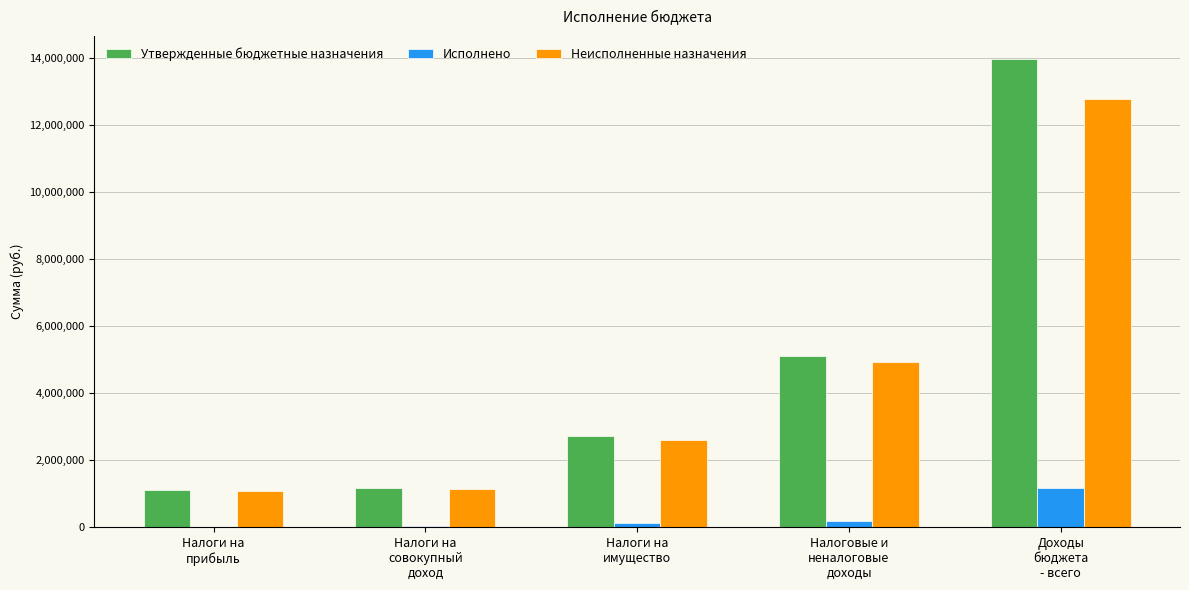

Does the chart contain stacked bars?

No